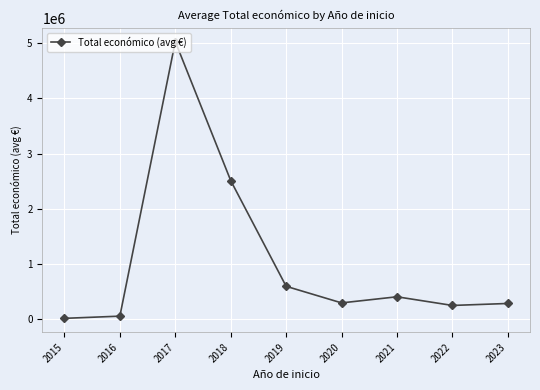

What is the difference between the values at 2022 and 2019?

346467.0